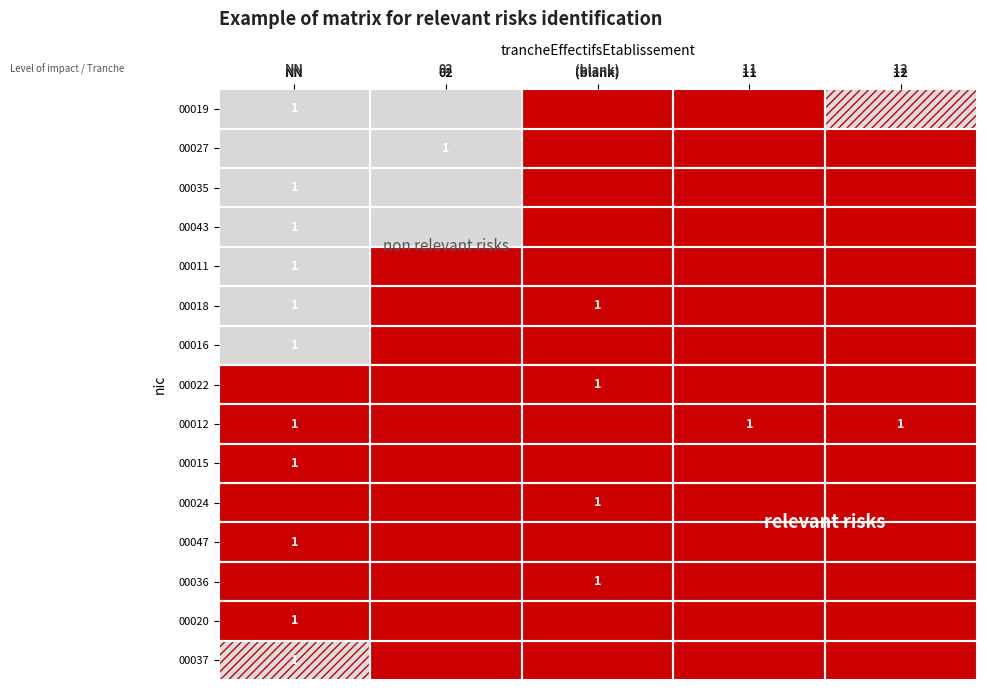

Is the value of 00020 at 12 greater than the value of 00011 at 02?

No